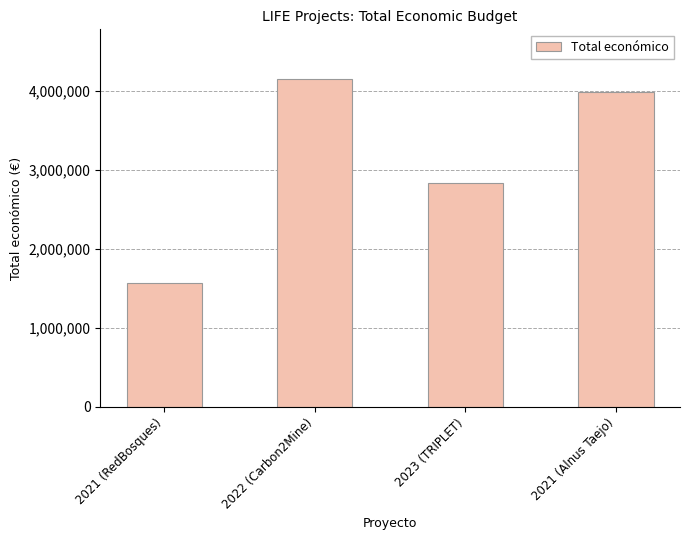

Reading left to right, what are all the values shown in this chart?

2021 (RedBosques)=1569661	2022 (Carbon2Mine)=4158222	2023 (TRIPLET)=2839669	2021 (Alnus Taejo)=3987639